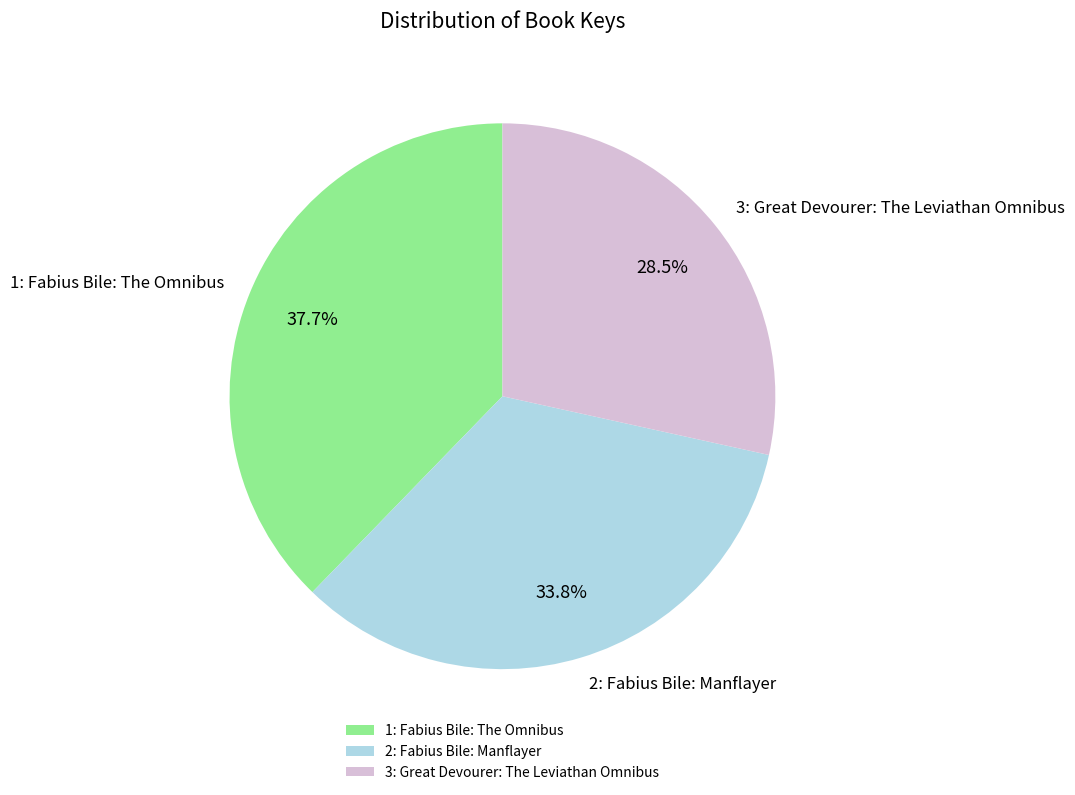

How many segments does this pie chart have?

3